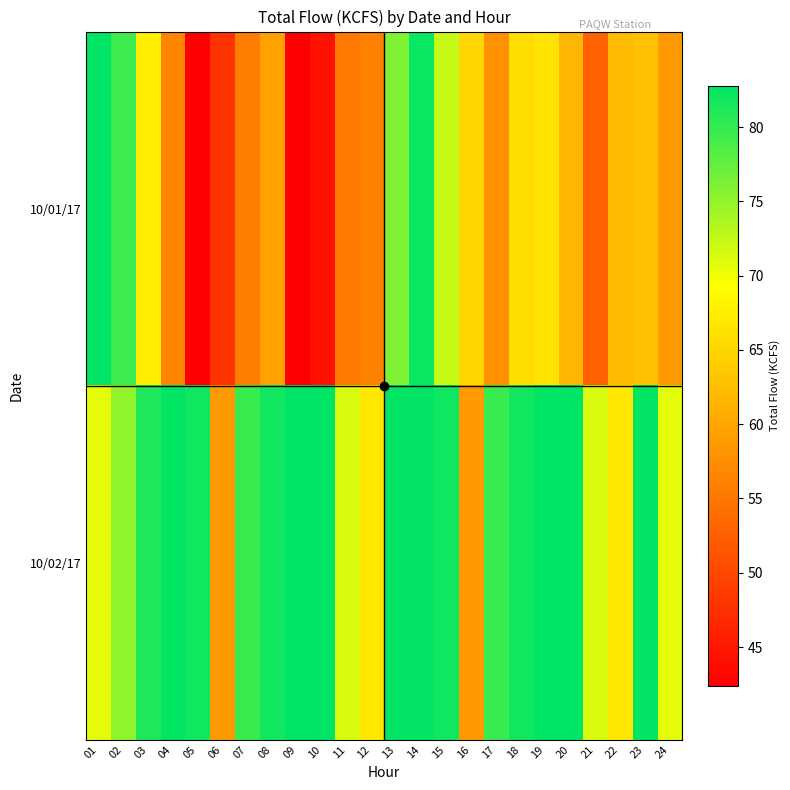

Reading left to right, extract all data points from this chart.

10/01/17: 01=82.7	02=79.6	03=67.6	04=56.3	05=42.5	06=47.9	07=55.7	08=59.6	09=42.4	10=44.4	11=55.1	12=56.1	13=76.1	14=82.3	15=72.3	16=65.0	17=57.7	18=65.8	19=66.4	20=61.8	21=52.5	22=62.2	23=62.8	24=58.5
10/02/17: 01=70.8	02=75.1	03=81.1	04=82.5	05=81.9	06=58.5	07=79.8	08=81.7	09=82.7	10=82.8	11=71.4	12=67.0	13=82.6	14=82.5	15=81.9	16=58.5	17=79.8	18=81.7	19=82.7	20=82.8	21=71.4	22=67.0	23=82.6	24=70.8